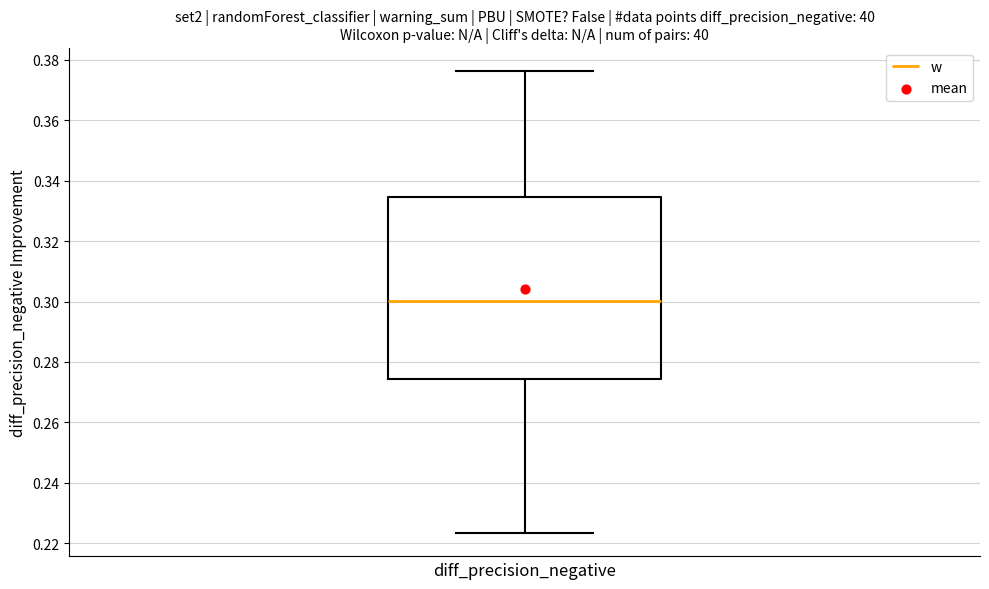

Read this box plot against the y-axis: the position of the median line, the range covered by the box, and the ends of both whiskers. The values are not printed on the chart, so give them approximately, as read against the axis.

median 0.300, box 0.274 to 0.334, whiskers 0.224 to 0.376